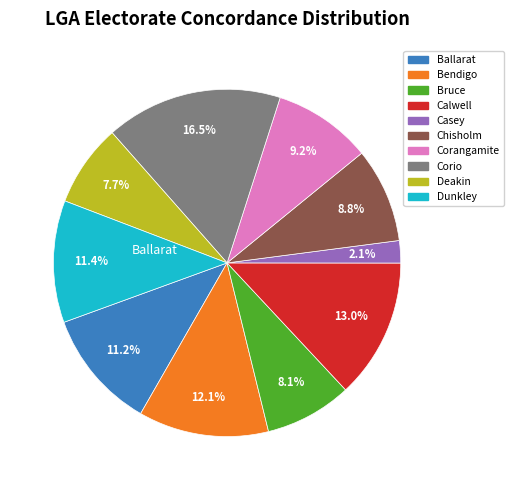

Is there a majority slice in this chart?

No